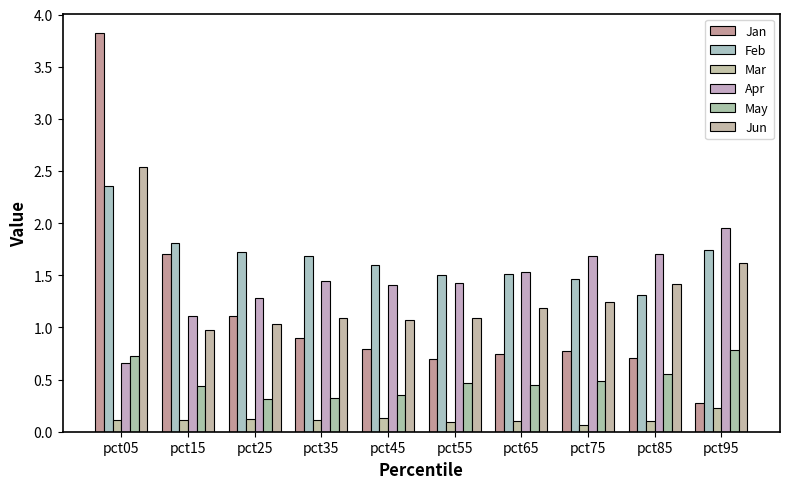

What are all the series names shown in the legend?

Jan, Feb, Mar, Apr, May, Jun